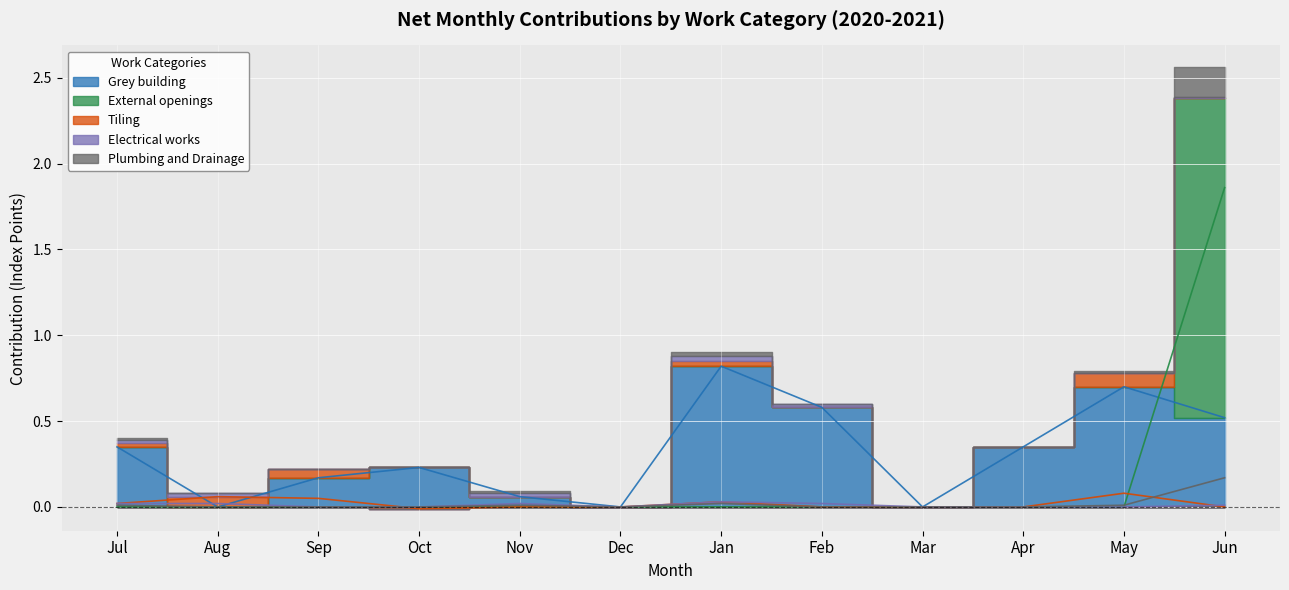

Which has a higher value, Apr or May?

May